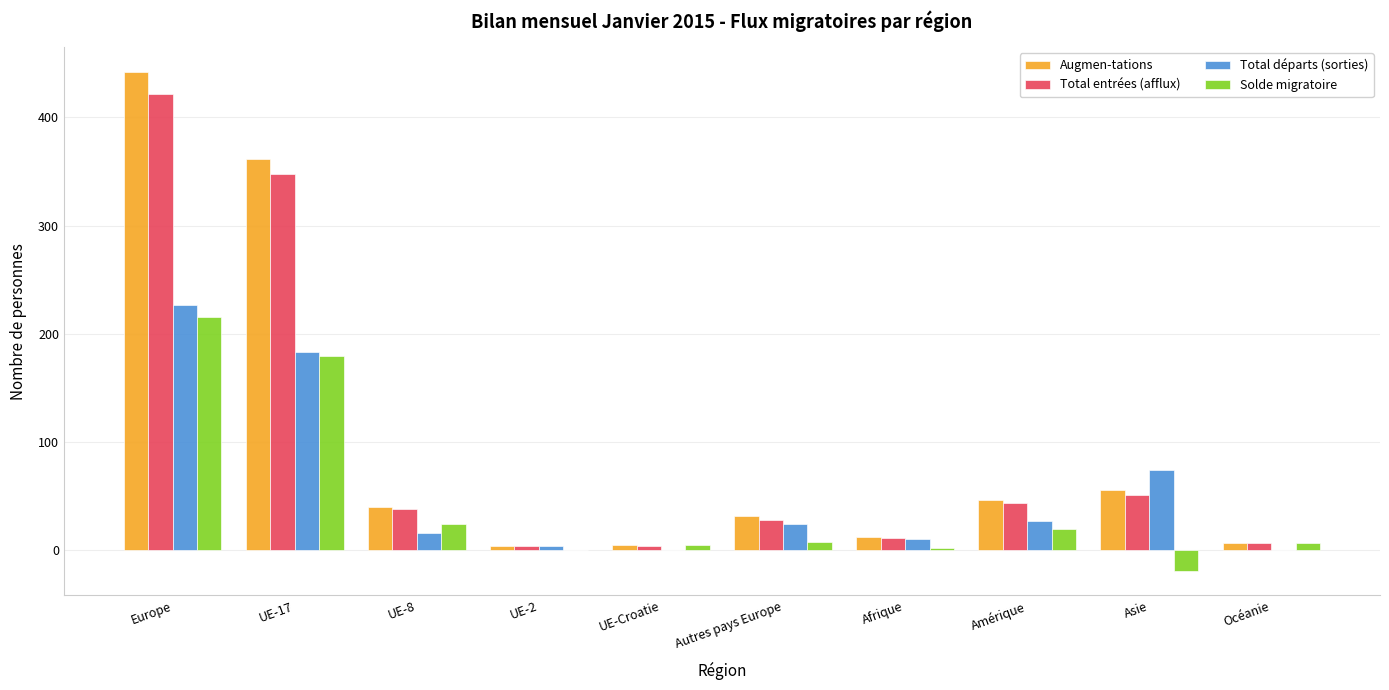

The Augmen-tations series shows 362 at UE-17. True or false?

True